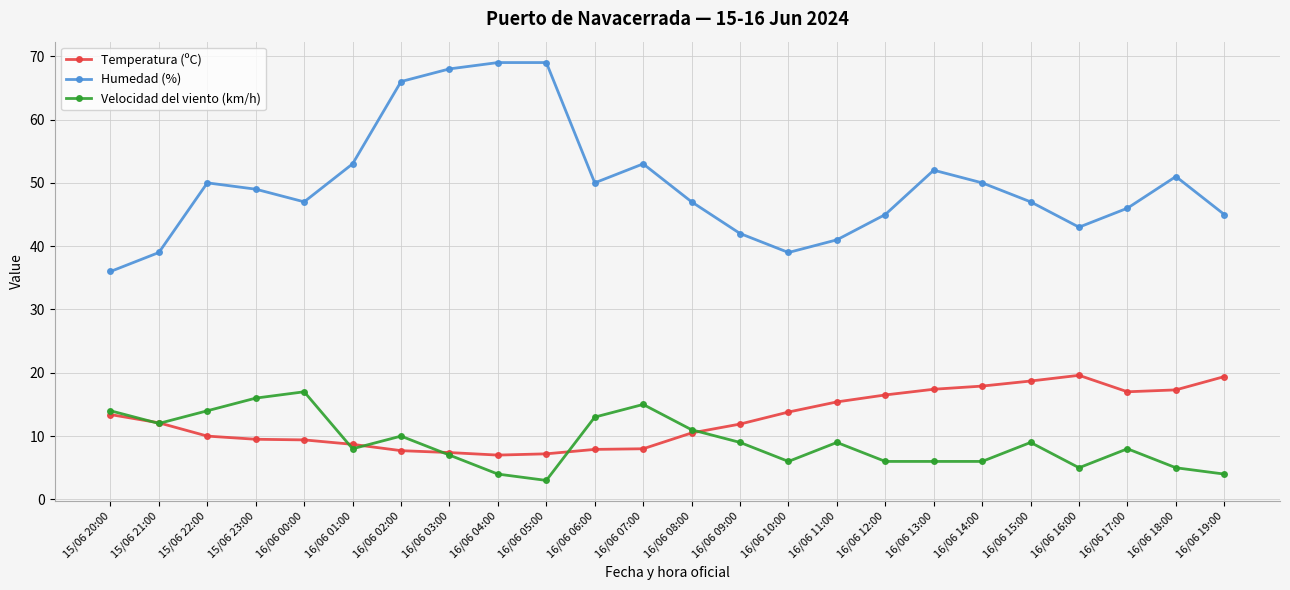

What is the difference between the Temperatura (ºC) values at 16/06 15:00 and 16/06 03:00?

11.3